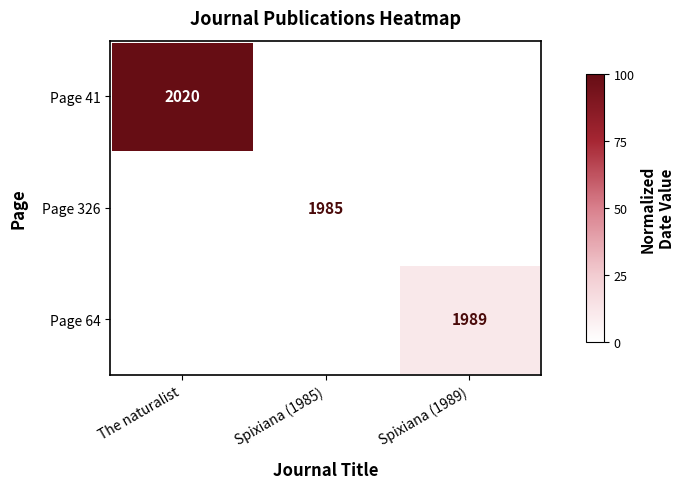

At how many categories does at least one series exceed 62?

1